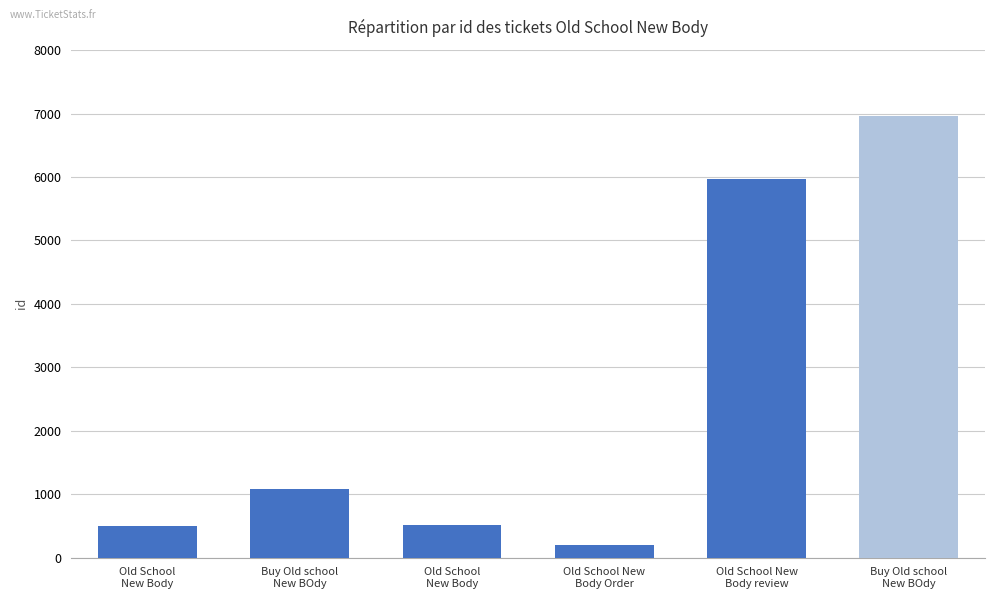

What is the ratio of the value at Old School
New Body to the value at Old School
New Body?

1.0